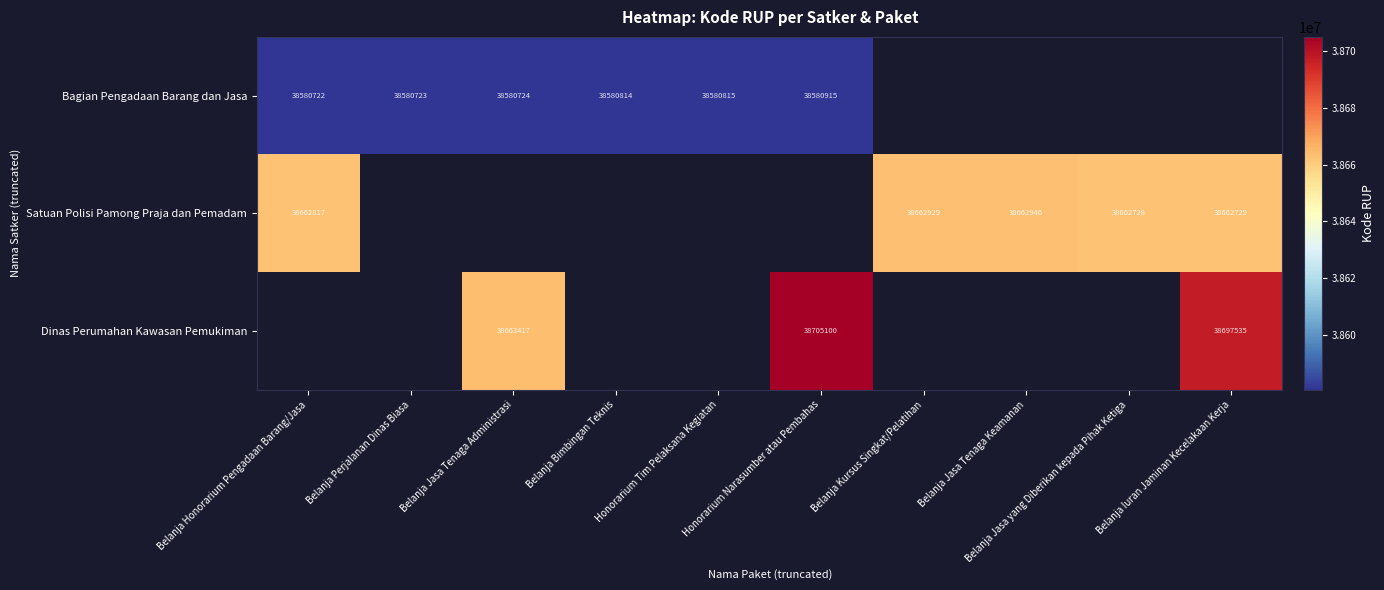

The value of Satuan Polisi Pamong Praja dan Pemadam at Belanja Honorarium Pengadaan Barang/Jasa is 21586970.1. True or false?

False